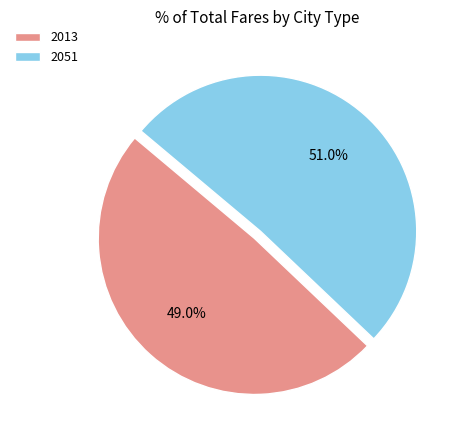

How many slices are in this pie chart?

2